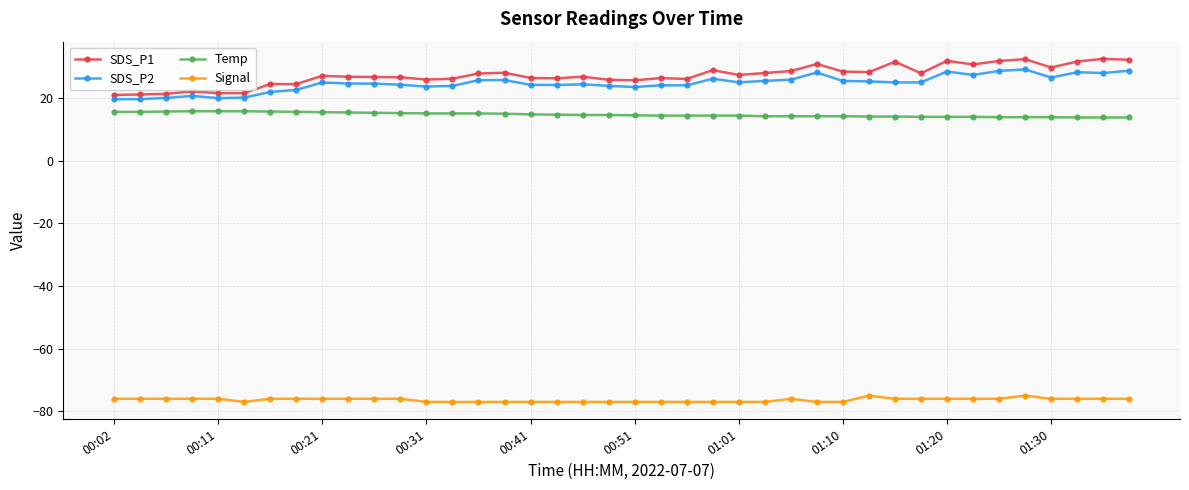

True or false: SDS_P1 and SDS_P2 cross at least once.

False